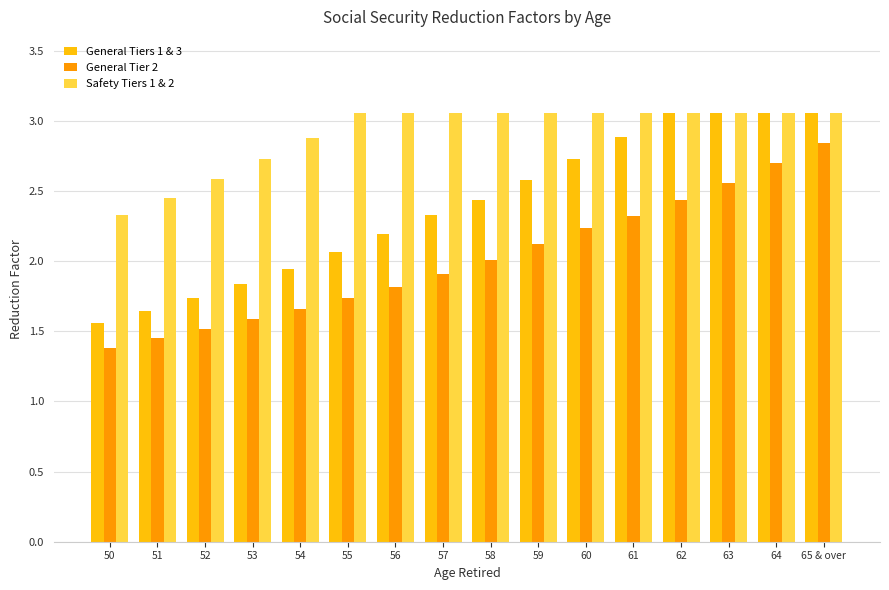

What is the value of the Safety Tiers 1 & 2 bar at the 1st from the left?

2.3